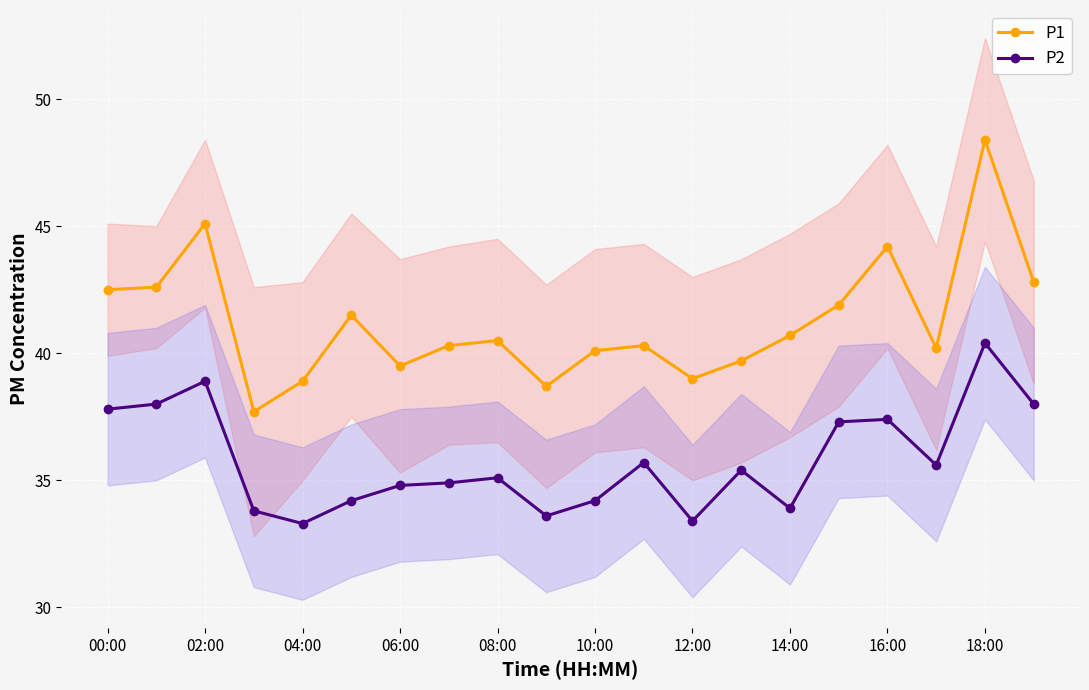

What value does the P2 series have at 00:00?

37.8